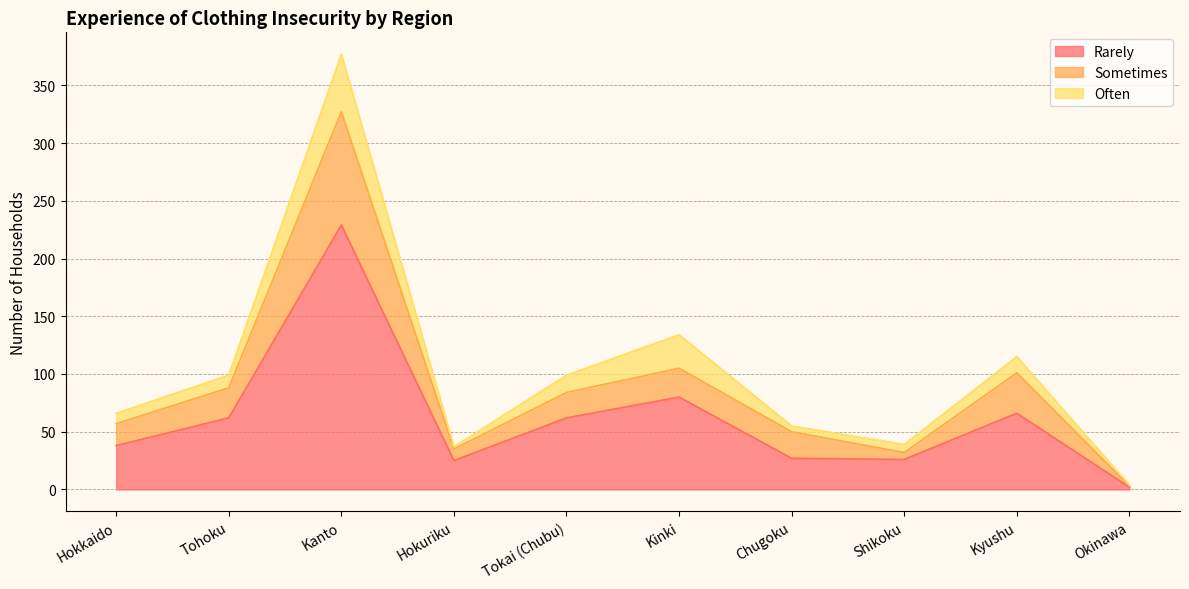

What are all the series names shown in the legend?

Rarely, Sometimes, Often